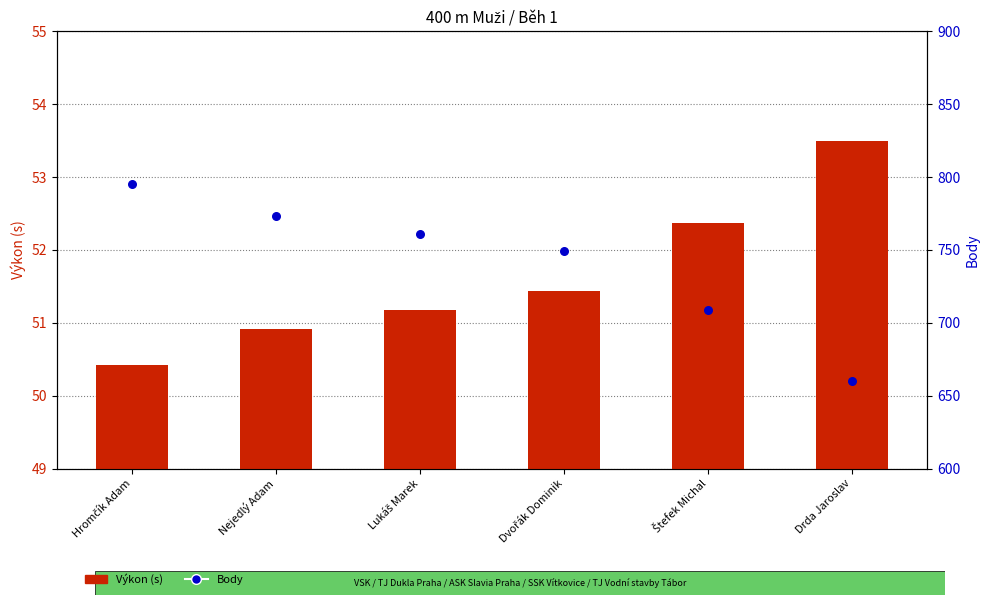

Which series has the largest total across all categories?

Body